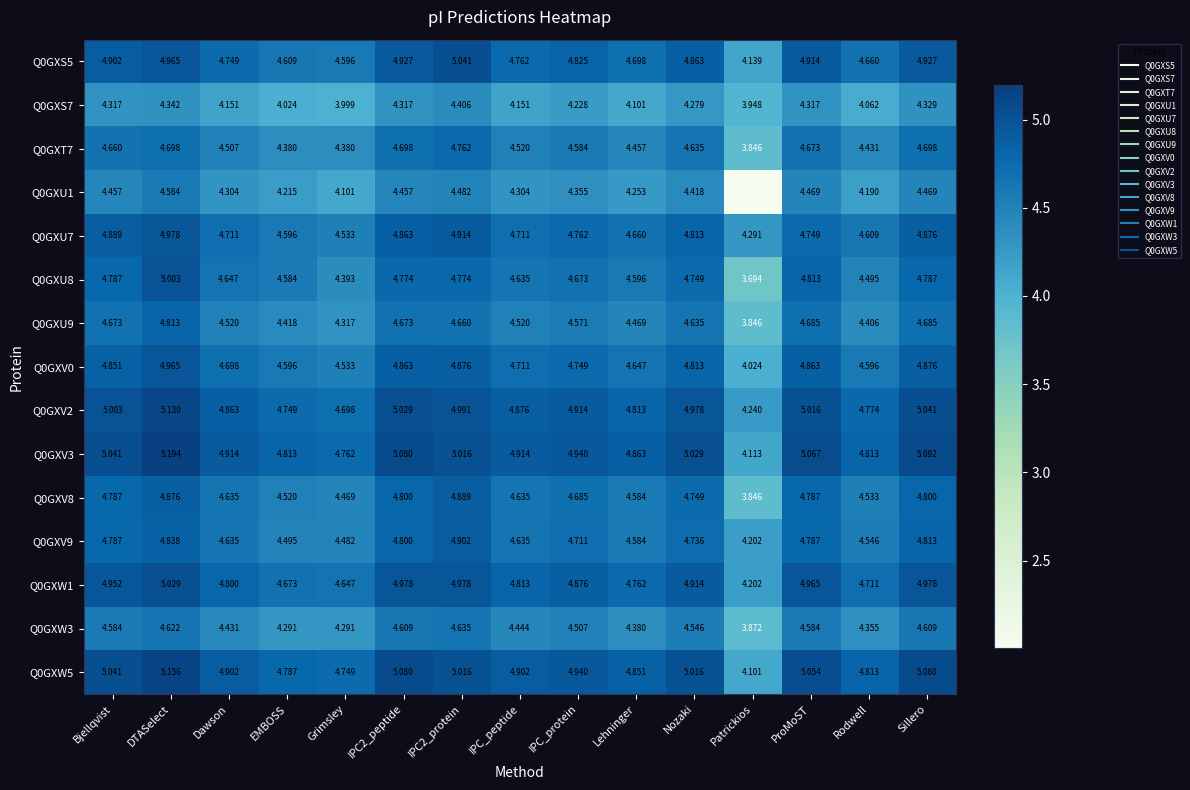

What is the spread (max minus min) of values at EMBOSS?

0.8